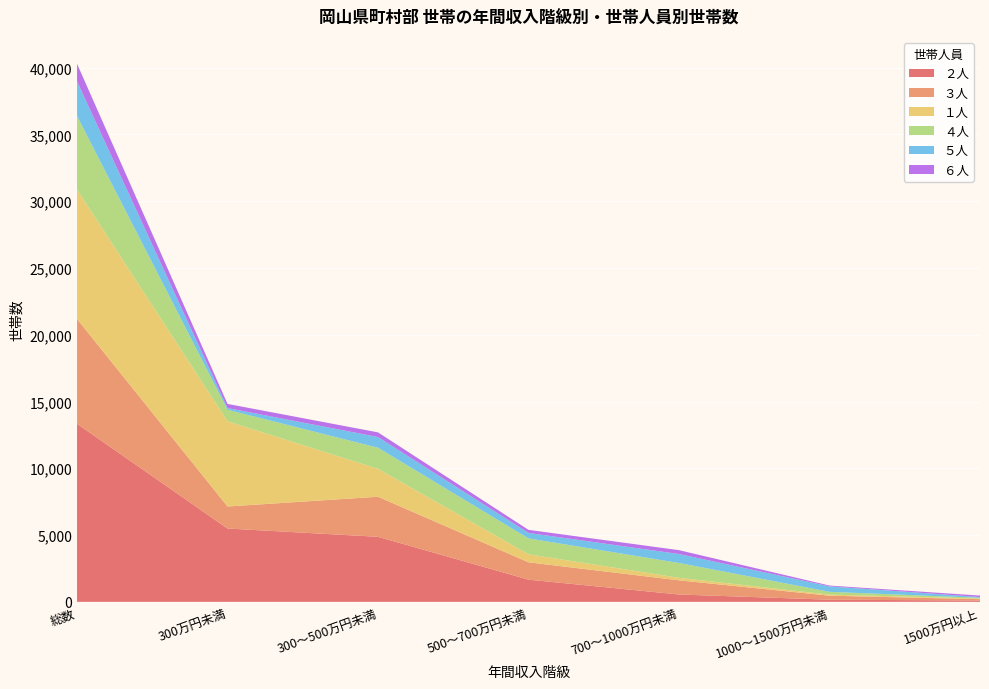

Reading left to right, list all the values displayed in this chart.

２人: 13330	5490	4870	1660	550	160	100
３人: 7850	1650	3000	1300	1060	300	100
１人: 9690	6380	2090	600	190	80	50
４人: 5510	860	1580	1190	1110	210	50
５人: 2590	130	800	410	670	410	60
６人: 1320	310	350	230	290	60	110